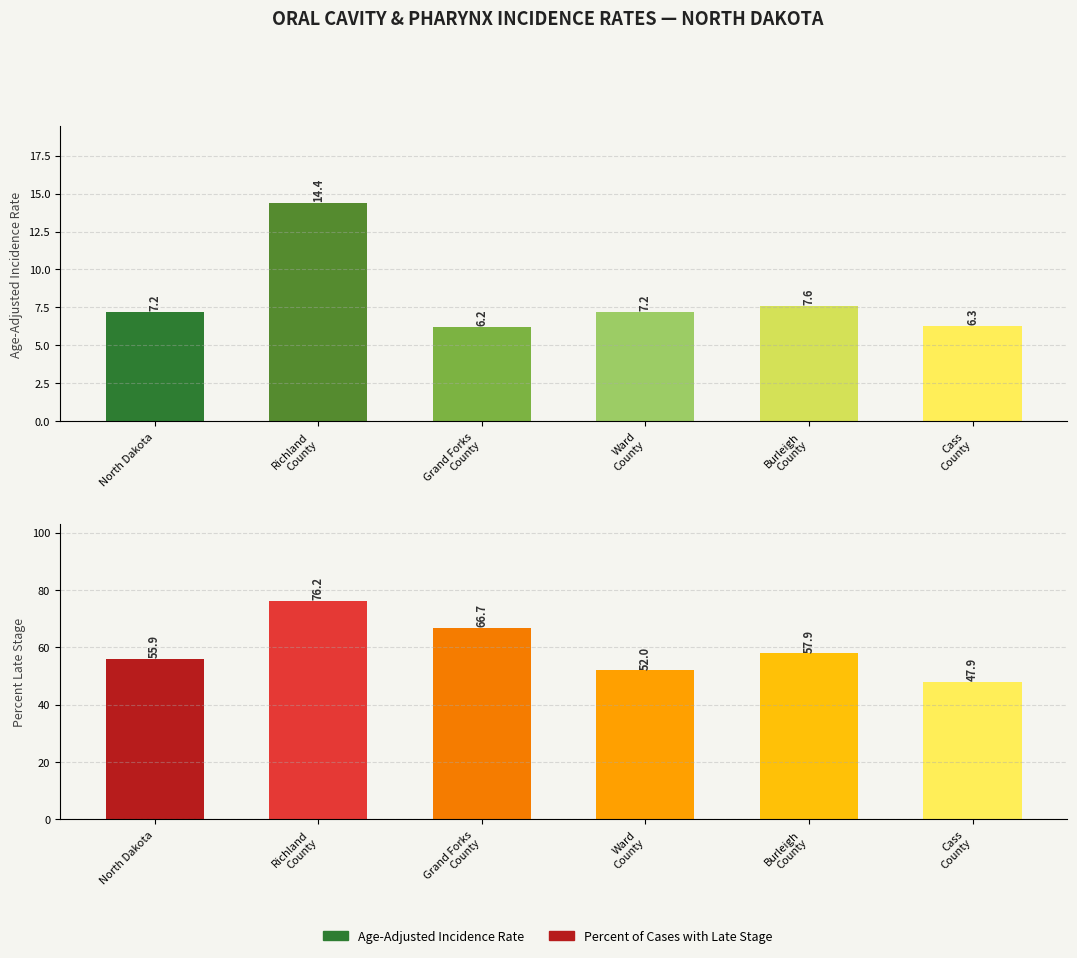

How many data points in Percent of Cases with Late Stage are less than 57?

3